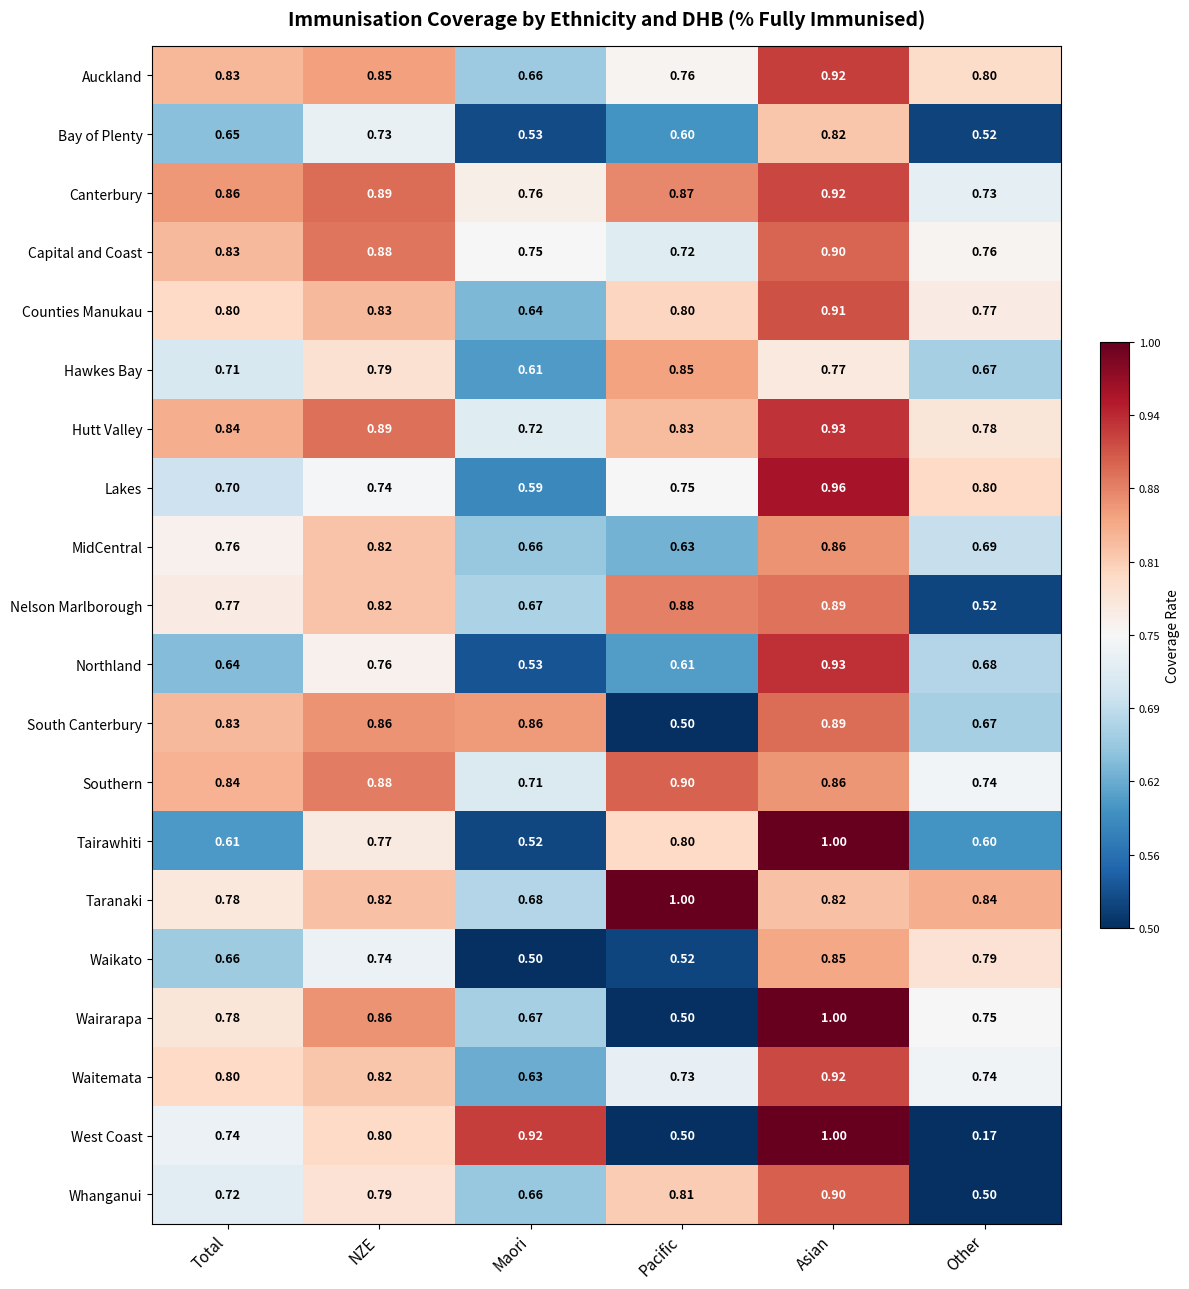

Is the value of Waikato at NZE greater than the value of West Coast at NZE?

No